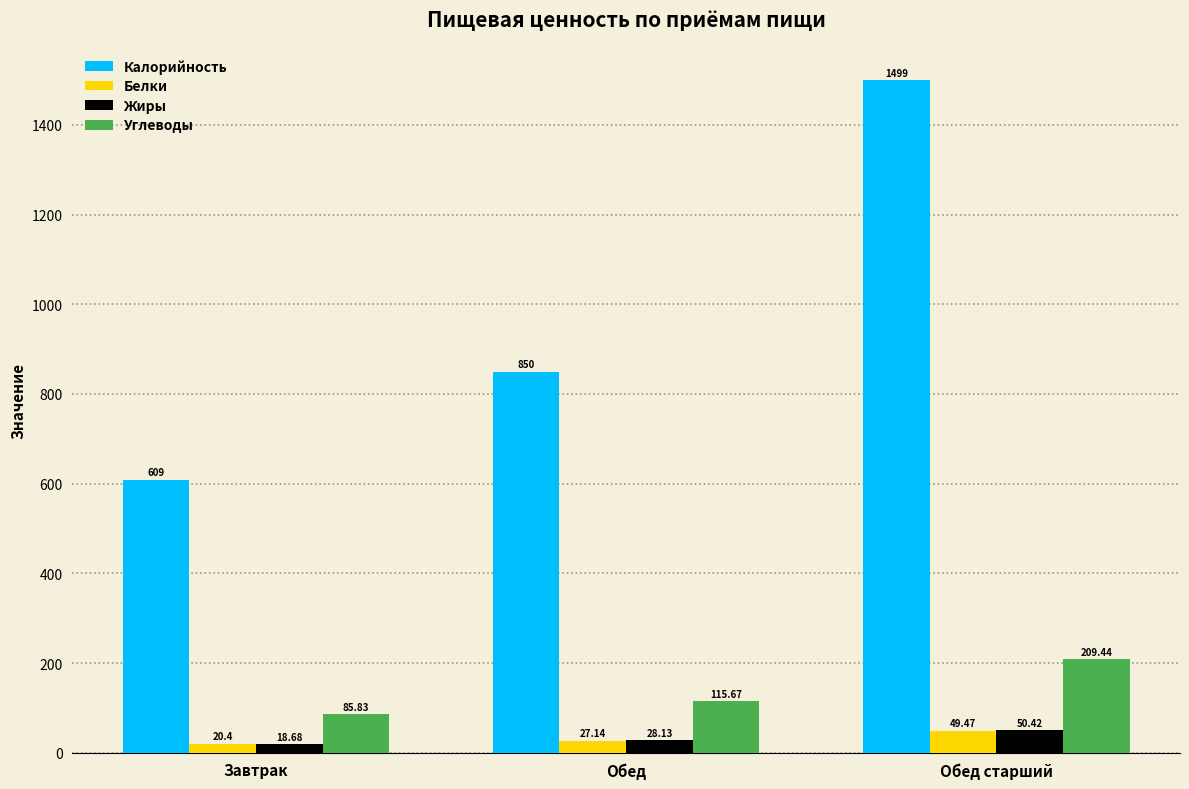

What is the difference between the Белки values at Обед and Обед старший?

22.3